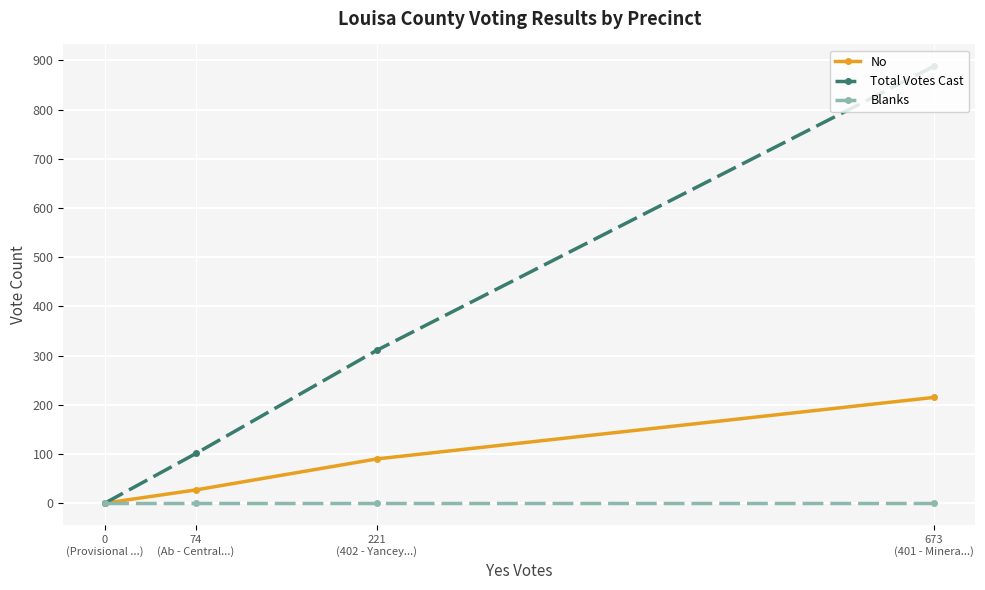

How many lines are shown in the chart?

3